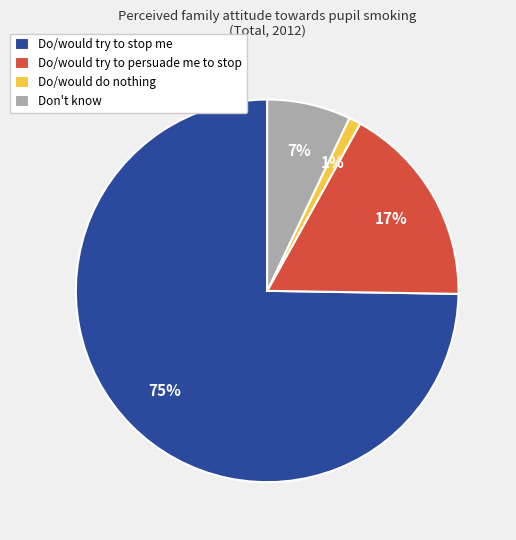

The Do/would try to stop me slice represents 64% of the pie. True or false?

False